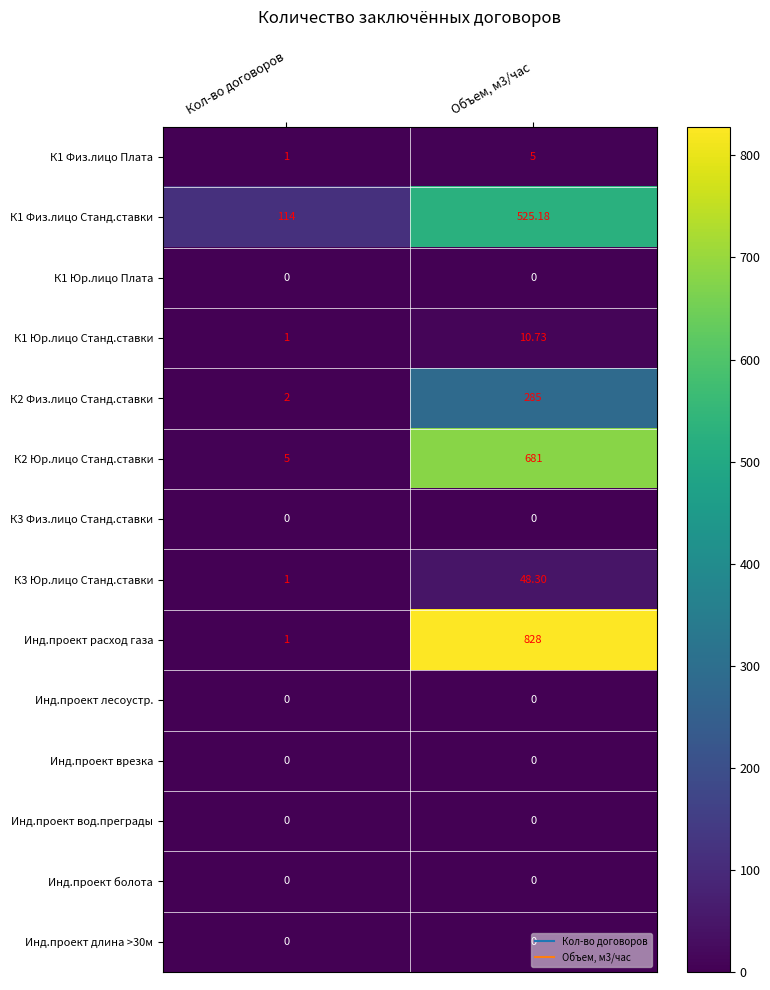

Which series has the largest total across all categories?

Инд.проект расход газа